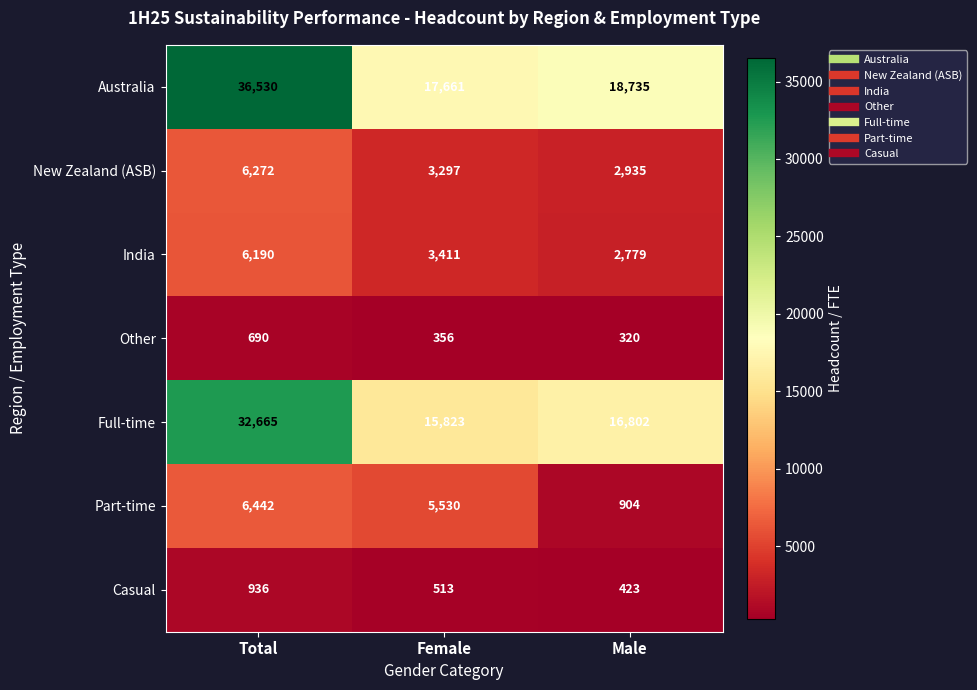

What is the sum of the New Zealand (ASB) values at Female and Total?

9569